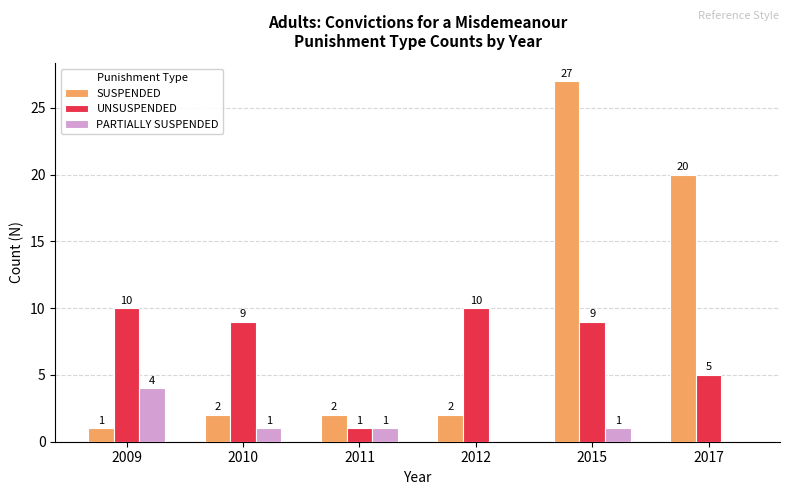

Between 2009 and 2010, which series saw the biggest shift?

PARTIALLY SUSPENDED